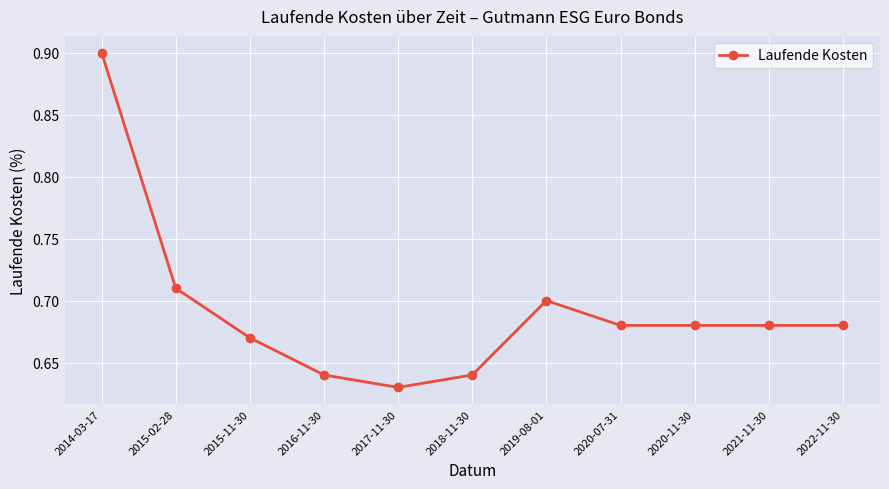

What is the label of the 2nd point from the left?

2015-02-28